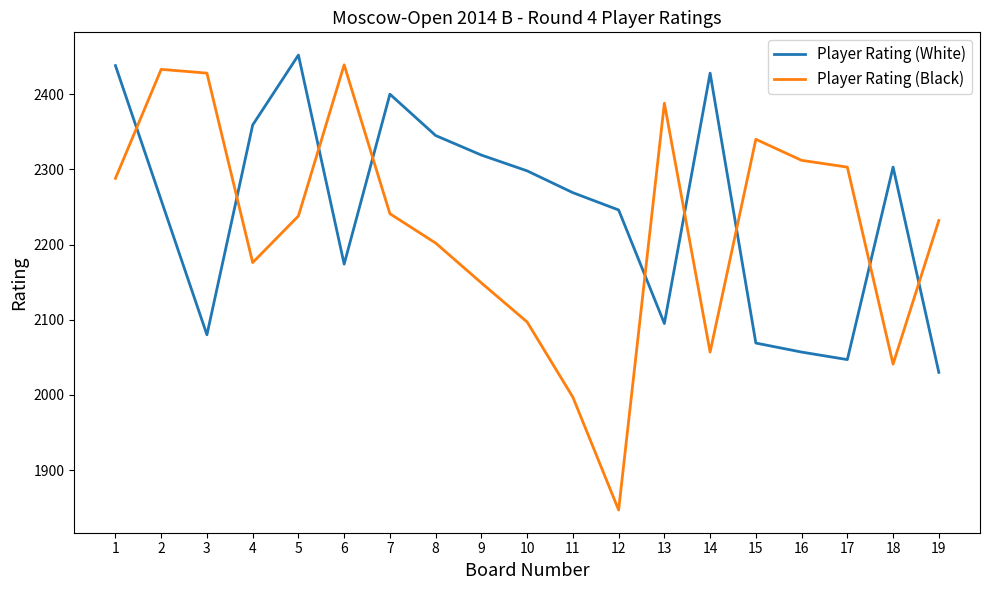

What is the sum of the Player Rating (White) values at 14 and 1?

4866